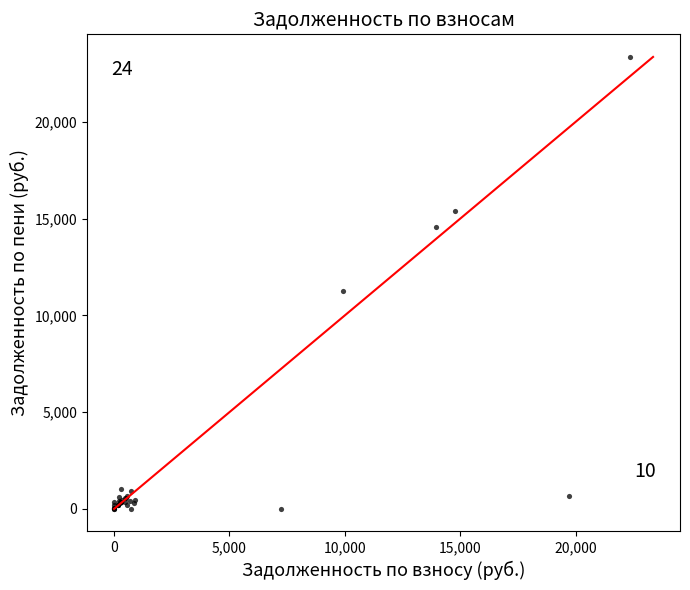

What Y value in the scatter plot is closest to 11678?

11258.5